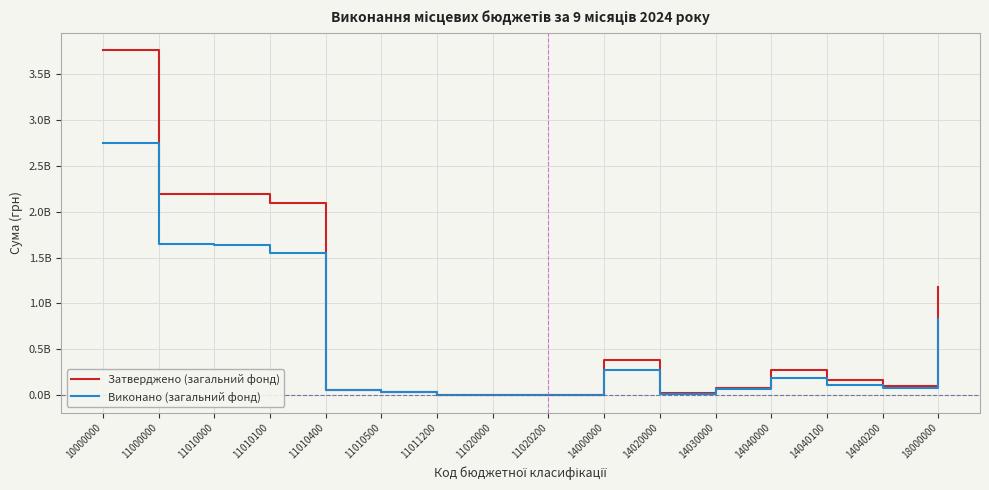

Is the value of Затверджено (загальний фонд) at 14040000 greater than the value of Виконано (загальний фонд) at 11010100?

No